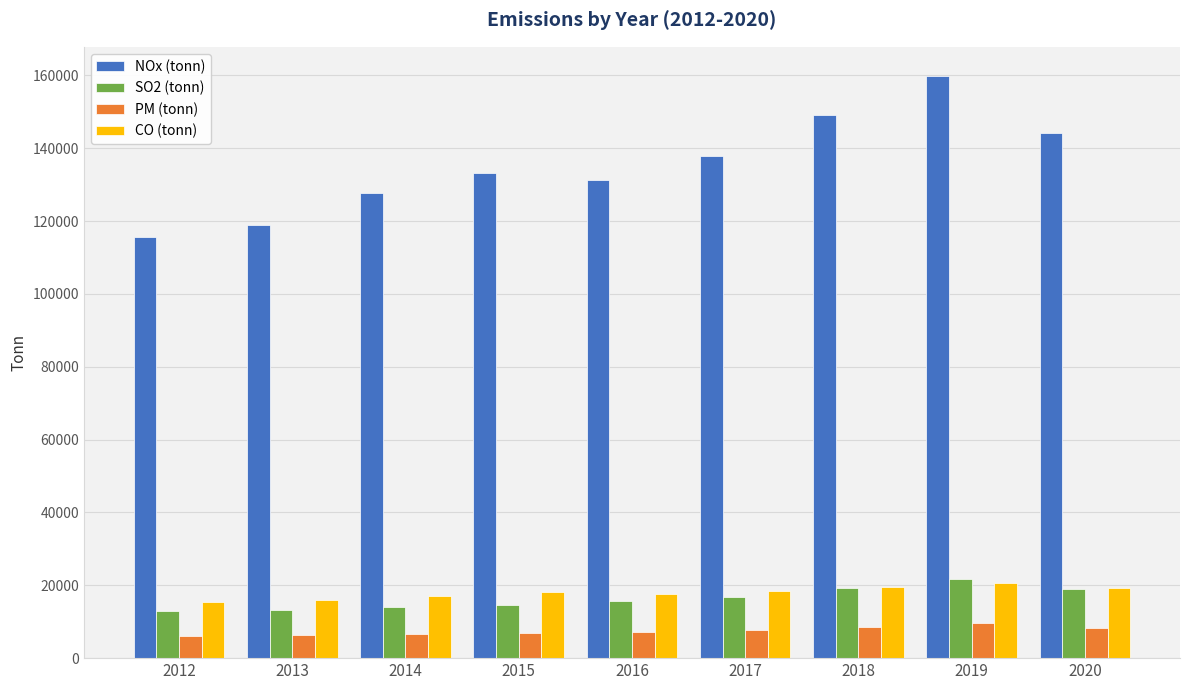

True or false: CO (tonn) has a value of 24585.5 at 2014.

False